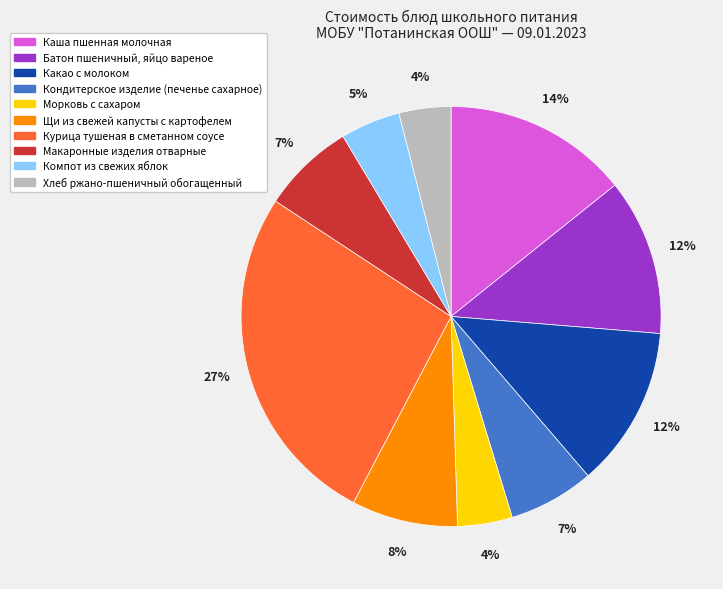

Combined, do Компот из свежих яблок and Каша пшенная молочная account for over 50%?

No